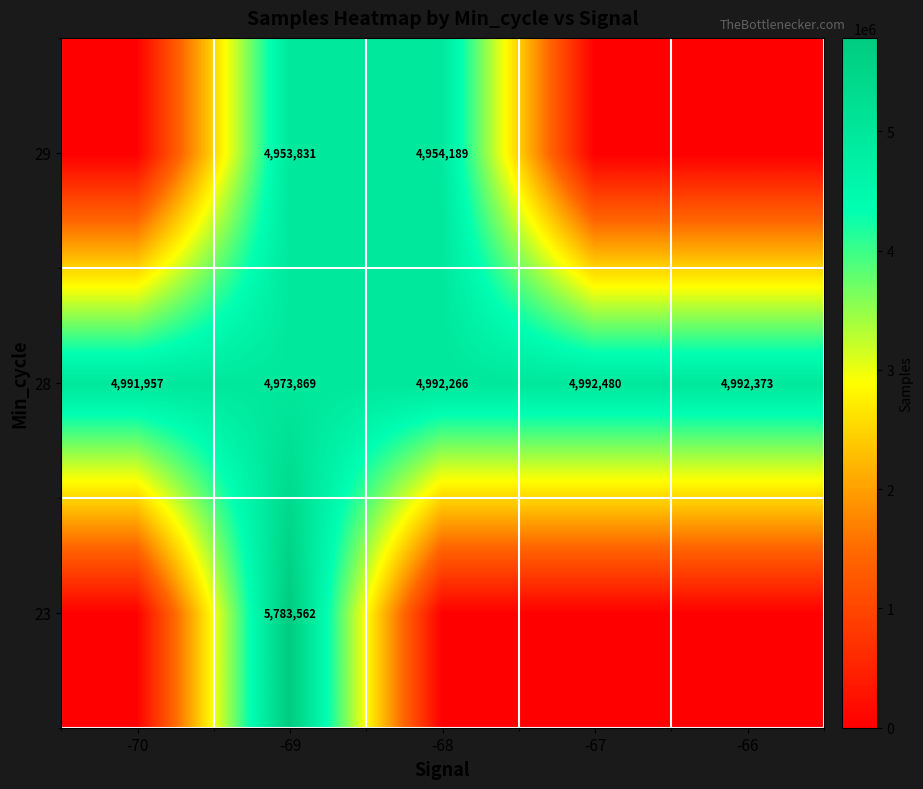

What is the highest value of the 28 series?

4992480